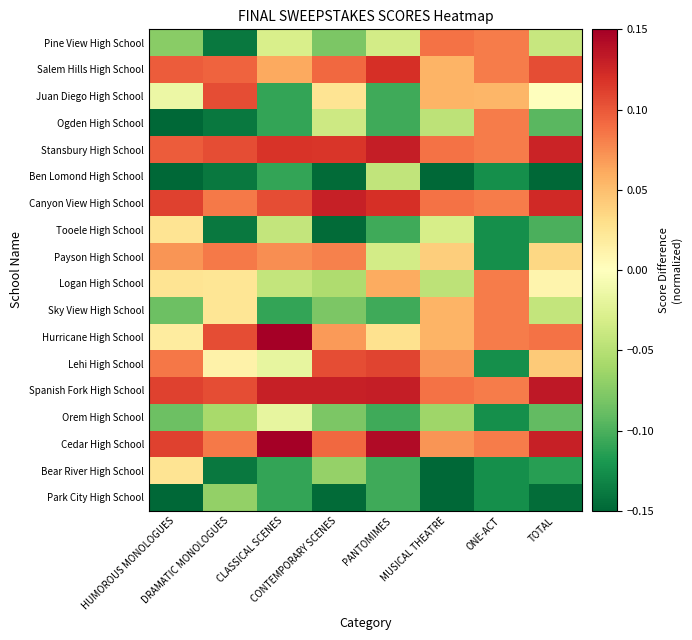

Count the number of data series in this chart.

18